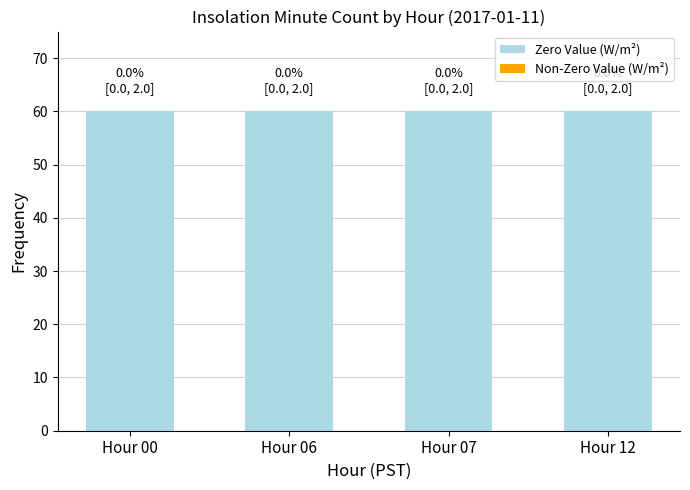

At Hour 00, list the series in order from largest to smallest.

Zero Value (W/m²), Non-Zero Value (W/m²)